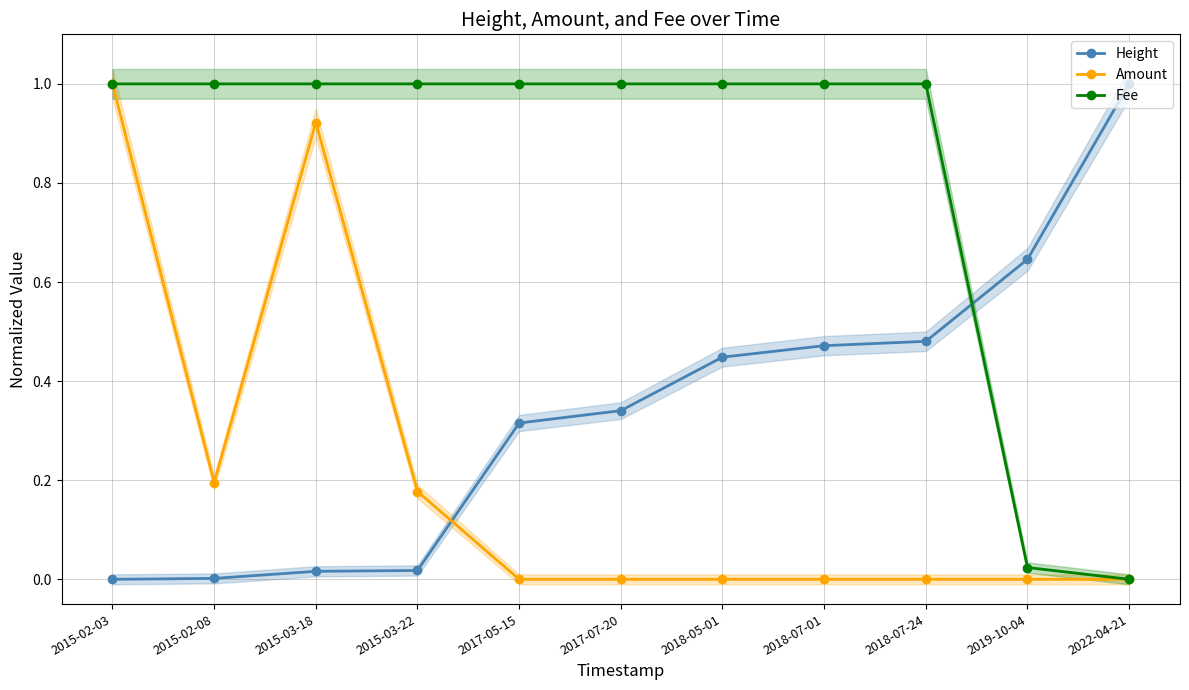

At how many categories does at least one series exceed 0?

11